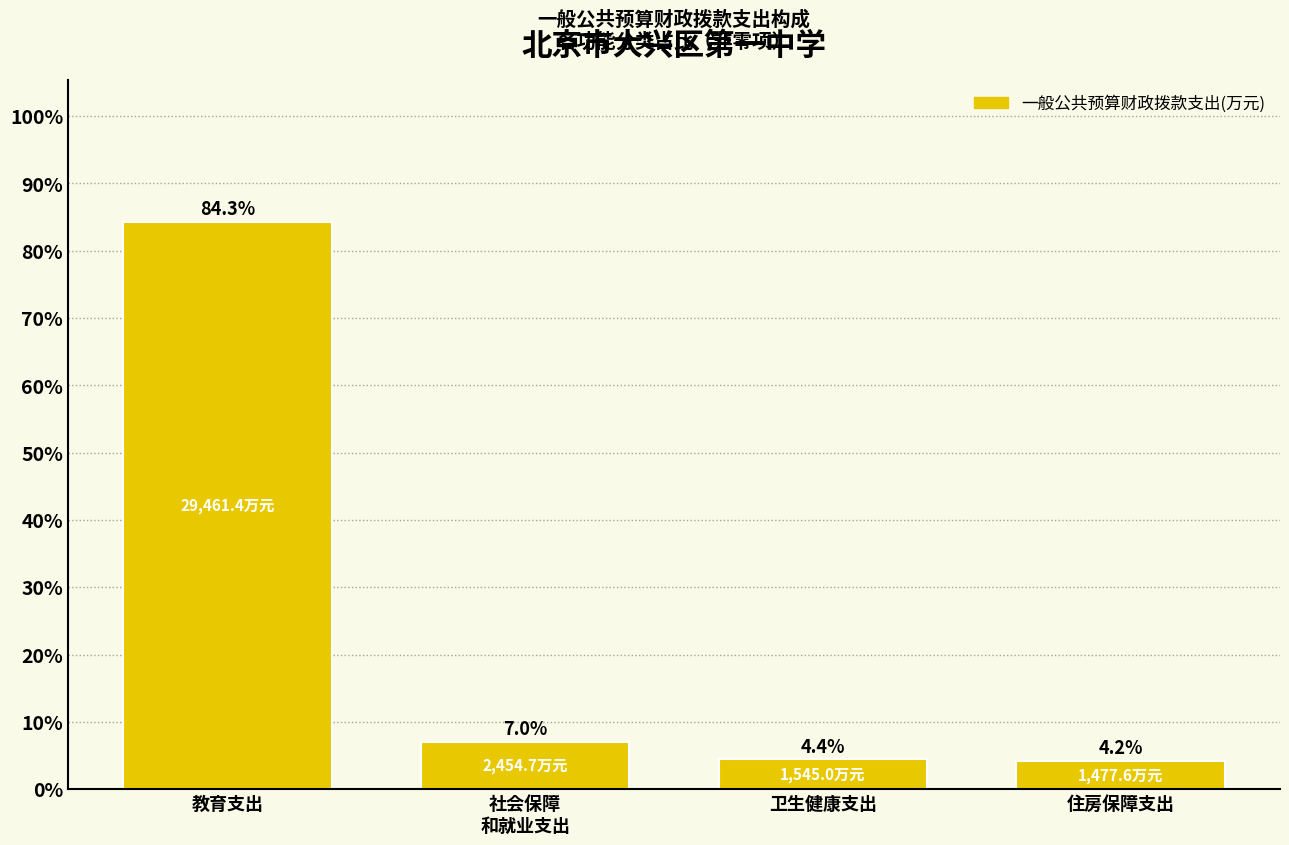

Reading left to right, transcribe all the data shown in this chart.

84.3	7.0	4.4	4.2